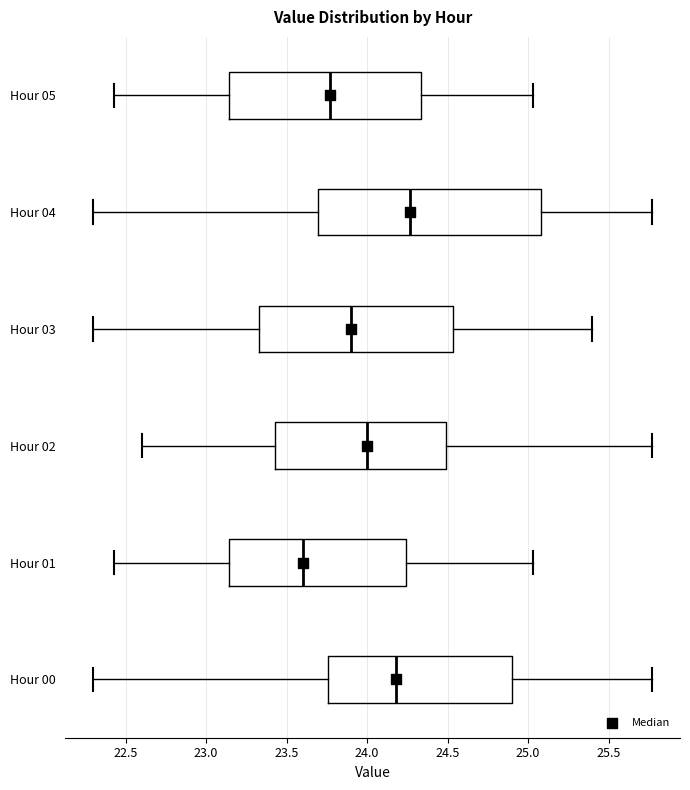

Reading bottom to top, read every box against the x-axis: the position of its median line, the range the box covers, and the ends of its whiskers. The values are not printed on the chart, so give them approximately, as read against the axis.

Hour 00: median 24.20, box 23.75 to 24.90, whiskers 22.30 to 25.75
Hour 01: median 23.60, box 23.15 to 24.25, whiskers 22.45 to 25.05
Hour 02: median 24.00, box 23.45 to 24.50, whiskers 22.60 to 25.75
Hour 03: median 23.90, box 23.35 to 24.55, whiskers 22.30 to 25.40
Hour 04: median 24.25, box 23.70 to 25.10, whiskers 22.30 to 25.75
Hour 05: median 23.75, box 23.15 to 24.35, whiskers 22.45 to 25.05